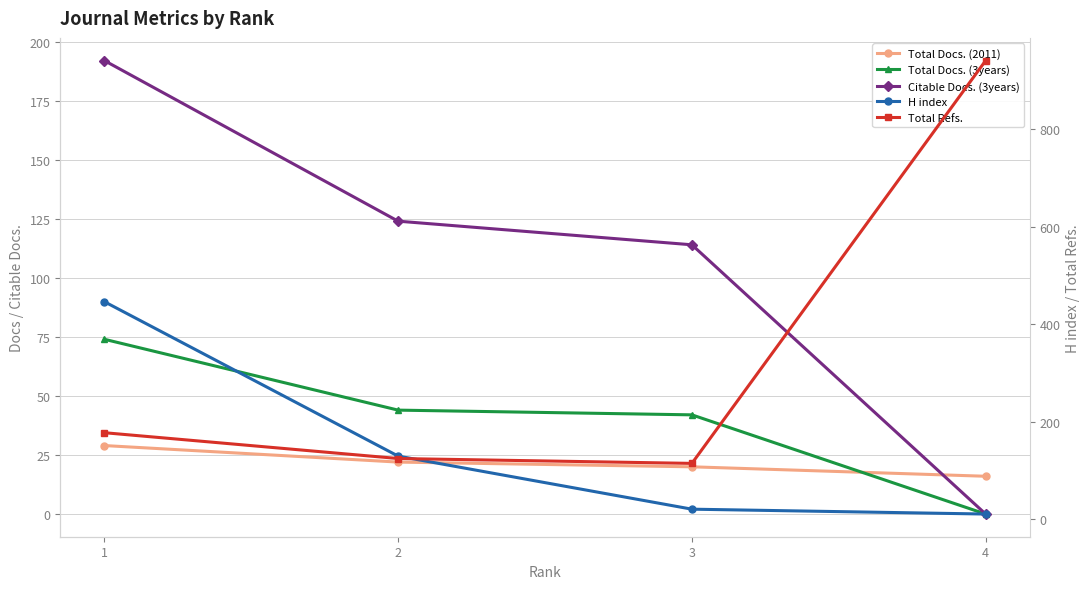

How many lines are shown in the chart?

5